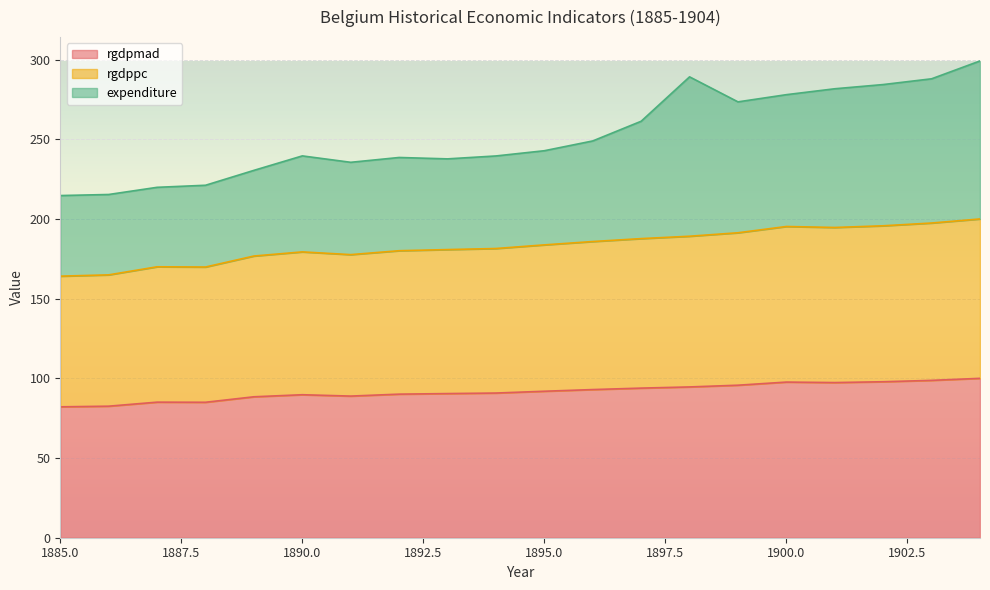

The rgdpmad series shows 97.7 at 1900.0. True or false?

True